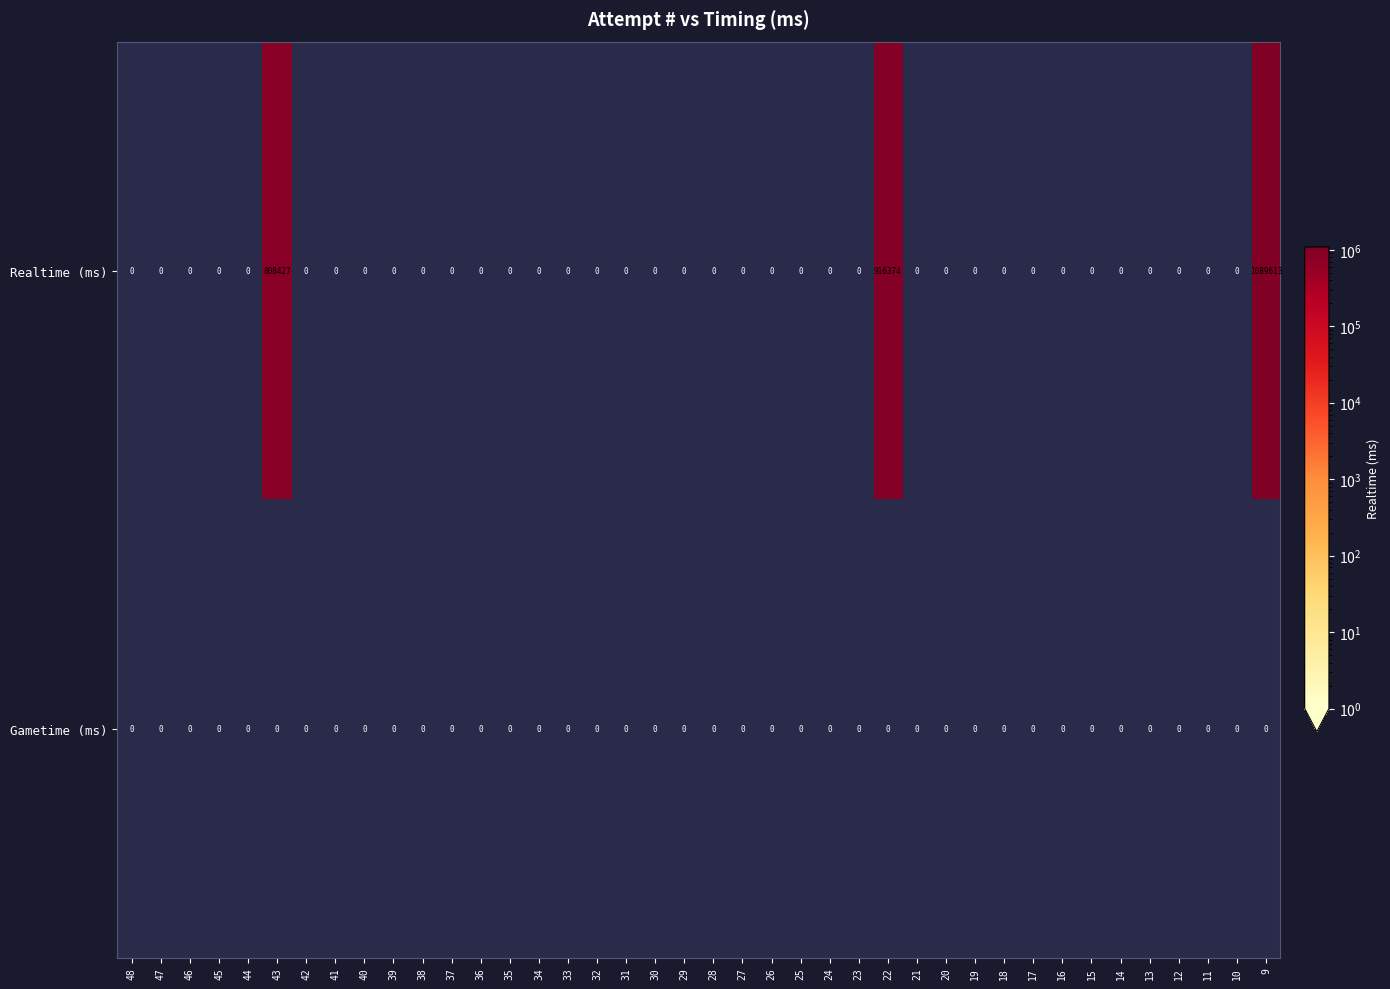

Which series has the largest total across all categories?

Realtime (ms)